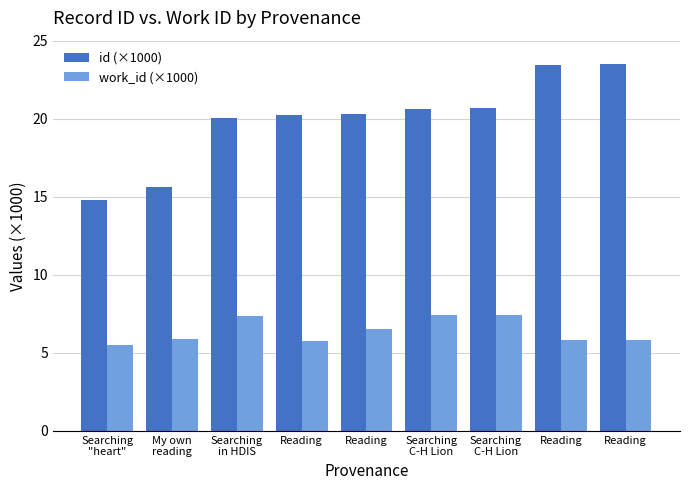

What is the sum of all work_id (×1000) values?

57.6